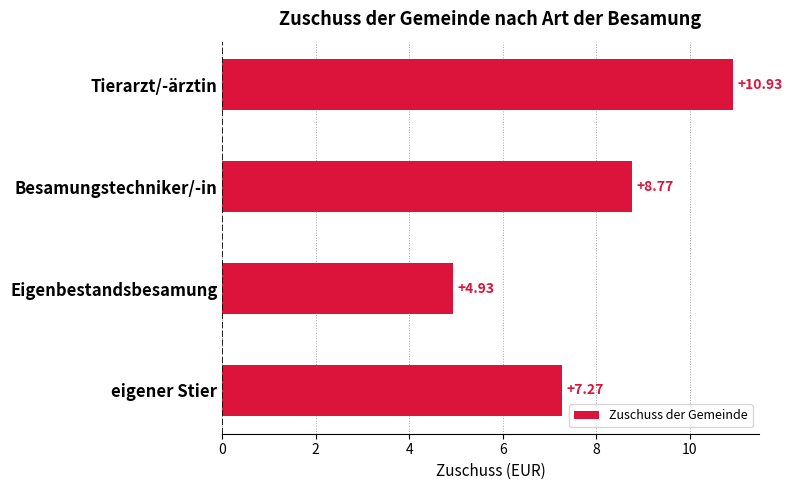

What is the average value?

8.0